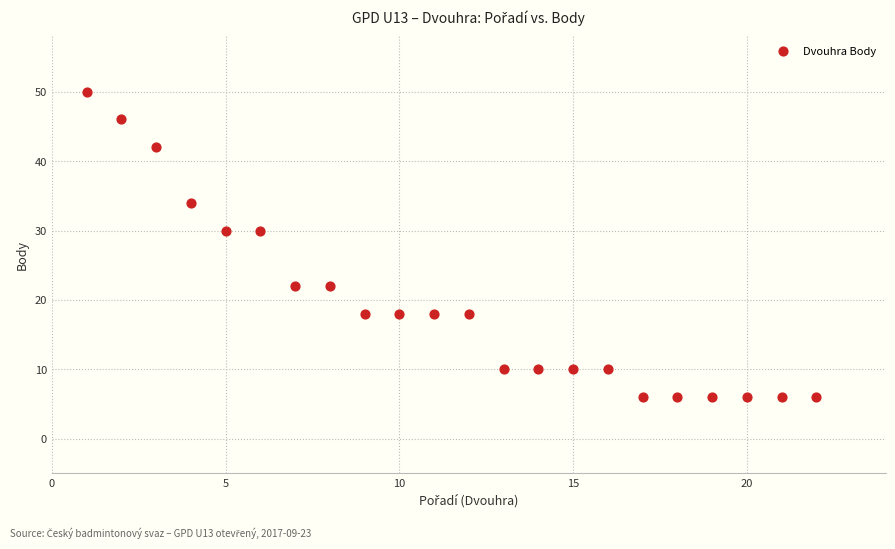

What is the range of Y values (max minus min)?

44